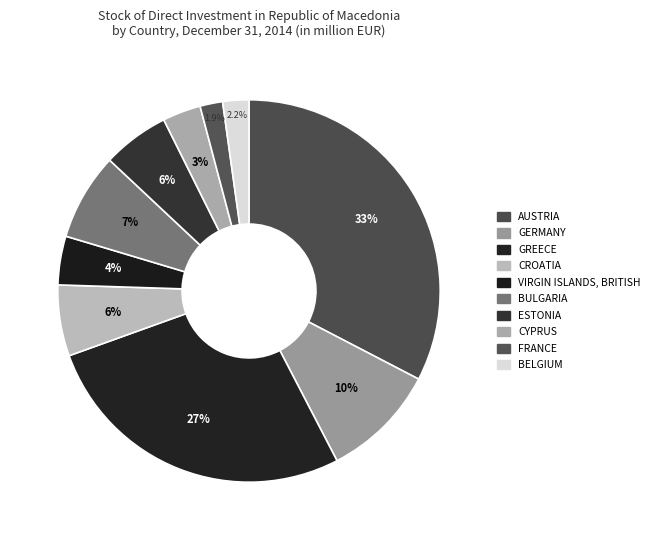

What is the change in value from GREECE to BULGARIA?

-312.5